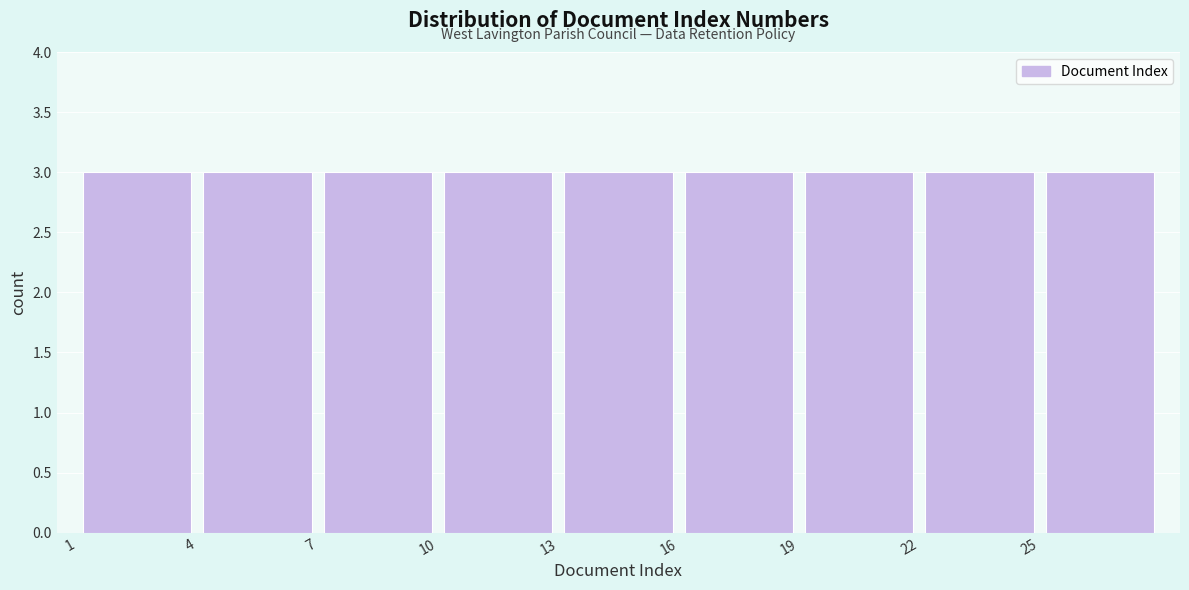

Reading left to right, list every bar in this chart as the range it spans on the x-axis followed by its height. The values are not printed on the chart, so give them approximately, as read against the axis.

1 to 4: 3
4 to 7: 3
7 to 10: 3
10 to 13: 3
13 to 16: 3
16 to 19: 3
19 to 22: 3
22 to 25: 3
25 to 28: 3